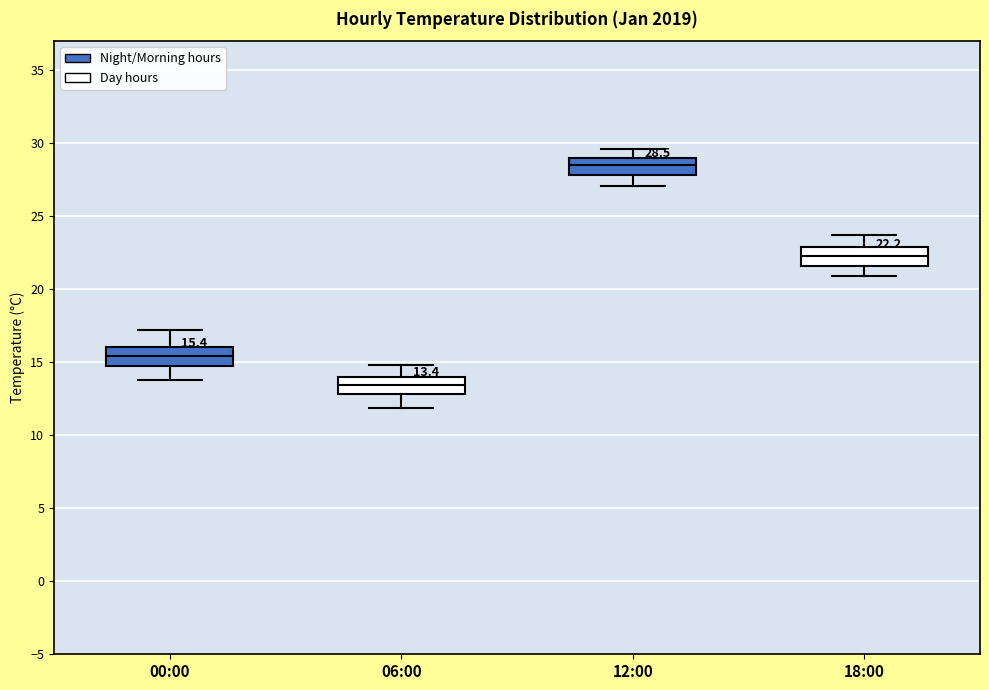

Which box has the lowest median line?

06:00